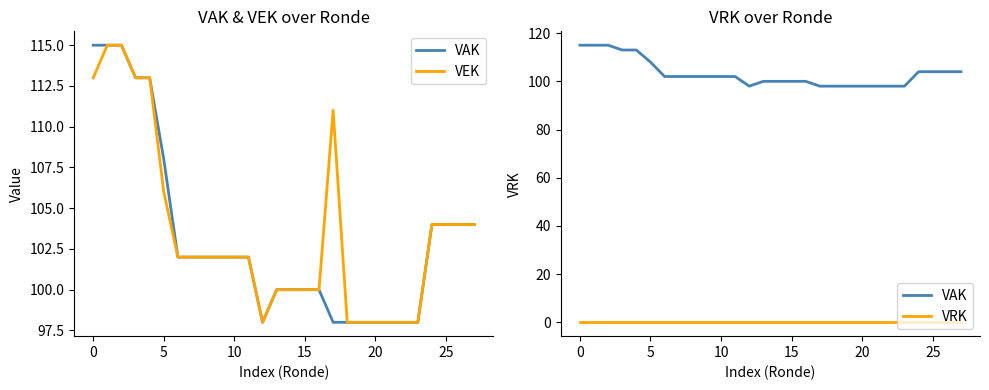

What are all the series names shown in the legend?

VAK, VEK, VRK